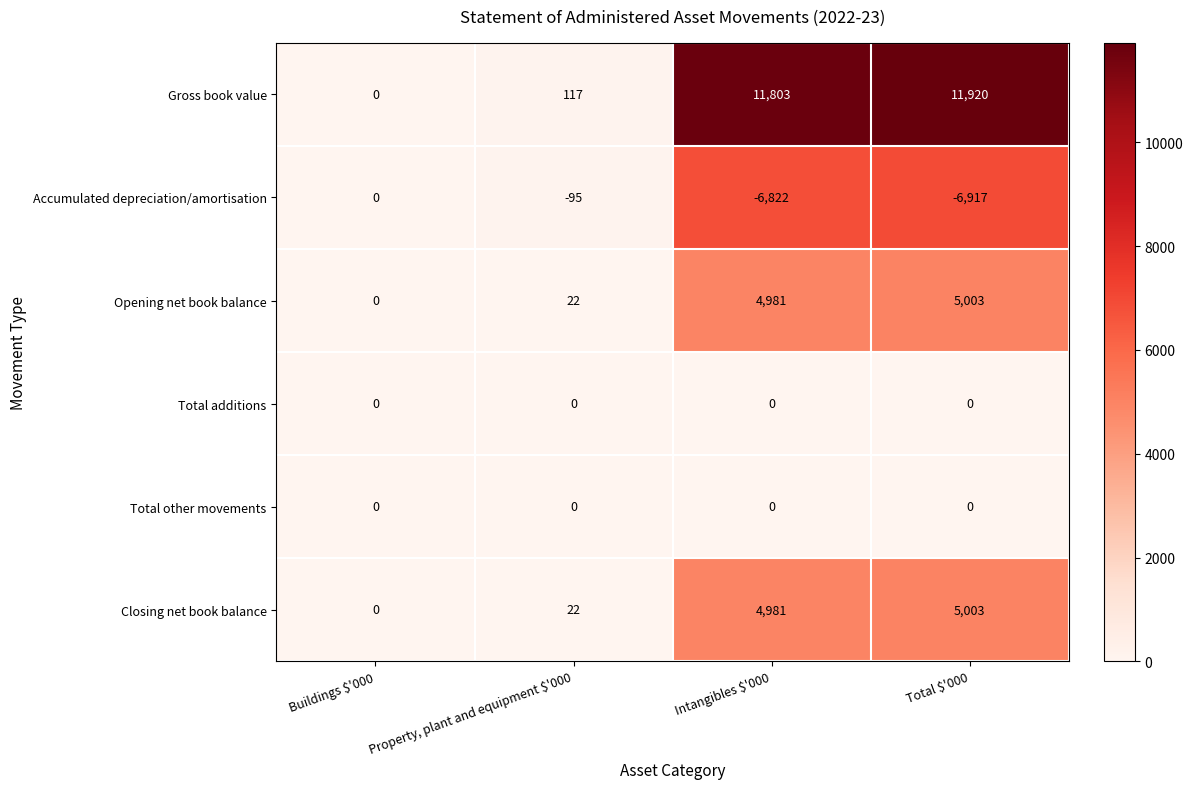

Between Property, plant and equipment $'000 and Total $'000, which series saw the biggest shift?

Gross book value